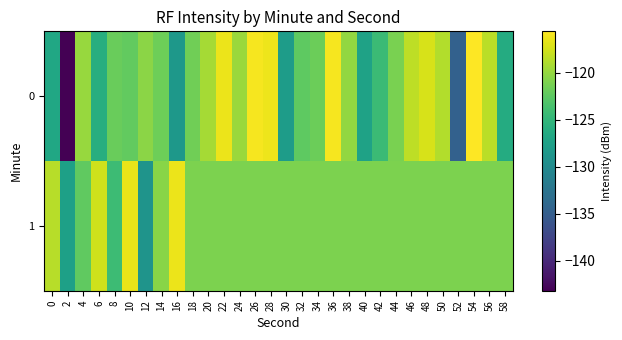

Reading right to left, list all the values displayed in this chart.

0: 58=-126.2	56=-118.4	54=-115.6	52=-134.6	50=-118.8	48=-117.3	46=-118.3	44=-121.1	42=-124.4	40=-127.3	38=-120.1	36=-115.9	34=-121.8	32=-122.4	30=-127.9	28=-116.3	26=-115.9	24=-119.7	22=-116.4	20=-119.3	18=-121.6	16=-128.5	14=-121.6	12=-120.4	10=-122.2	8=-121.9	6=-125.8	4=-119.9	2=-143.2	0=-126.7
1: 58=-121.0	56=-121.0	54=-121.0	52=-121.0	50=-121.0	48=-121.0	46=-121.0	44=-121.0	42=-121.0	40=-121.0	38=-121.0	36=-121.0	34=-121.0	32=-121.0	30=-121.0	28=-121.0	26=-121.0	24=-121.0	22=-121.0	20=-121.0	18=-121.0	16=-116.3	14=-120.5	12=-128.9	10=-116.5	8=-124.3	6=-117.5	4=-122.3	2=-127.5	0=-118.5